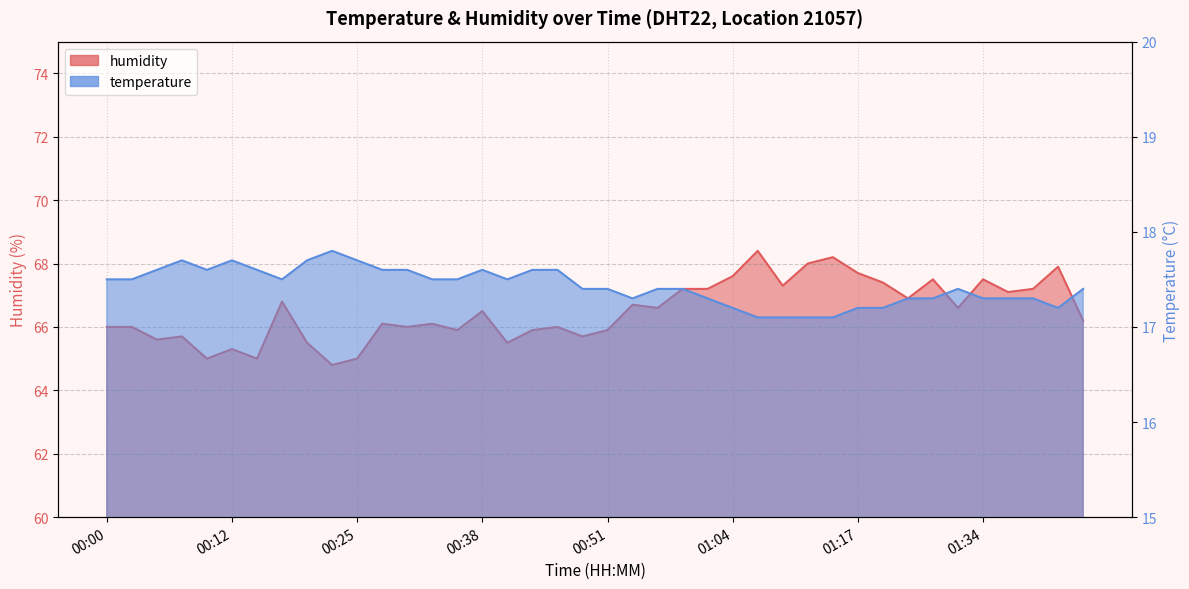

Where does the humidity series first go above 66?

00:17